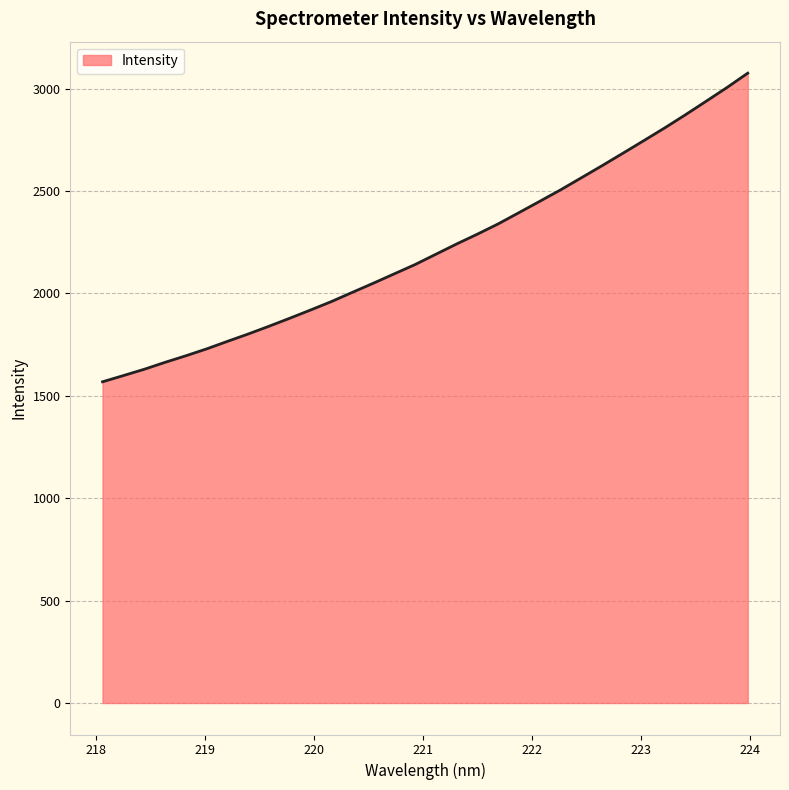

What is the difference between the maximum and minimum values?

1507.2